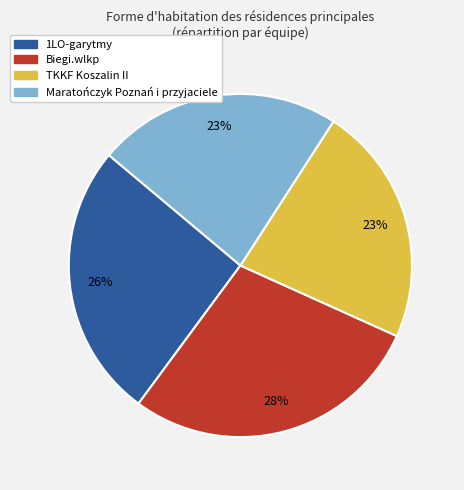

Does Biegi.wlkp represent more than half of the total?

No